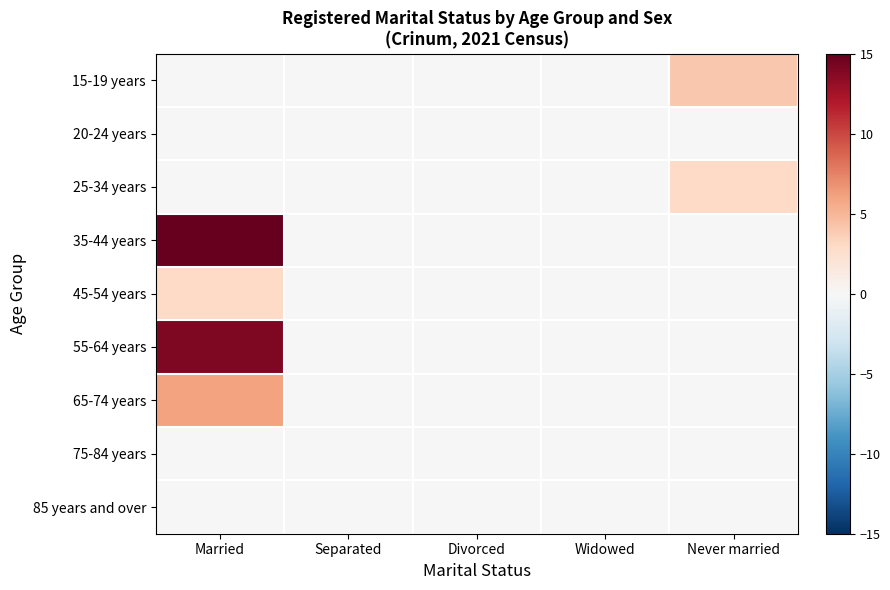

Reading left to right, list all the values displayed in this chart.

15-19 years: Married=0	Separated=0	Divorced=0	Widowed=0	Never married=4
20-24 years: Married=0	Separated=0	Divorced=0	Widowed=0	Never married=0
25-34 years: Married=0	Separated=0	Divorced=0	Widowed=0	Never married=3
35-44 years: Married=15	Separated=0	Divorced=0	Widowed=0	Never married=0
45-54 years: Married=3	Separated=0	Divorced=0	Widowed=0	Never married=0
55-64 years: Married=14	Separated=0	Divorced=0	Widowed=0	Never married=0
65-74 years: Married=6	Separated=0	Divorced=0	Widowed=0	Never married=0
75-84 years: Married=0	Separated=0	Divorced=0	Widowed=0	Never married=0
85 years and over: Married=0	Separated=0	Divorced=0	Widowed=0	Never married=0